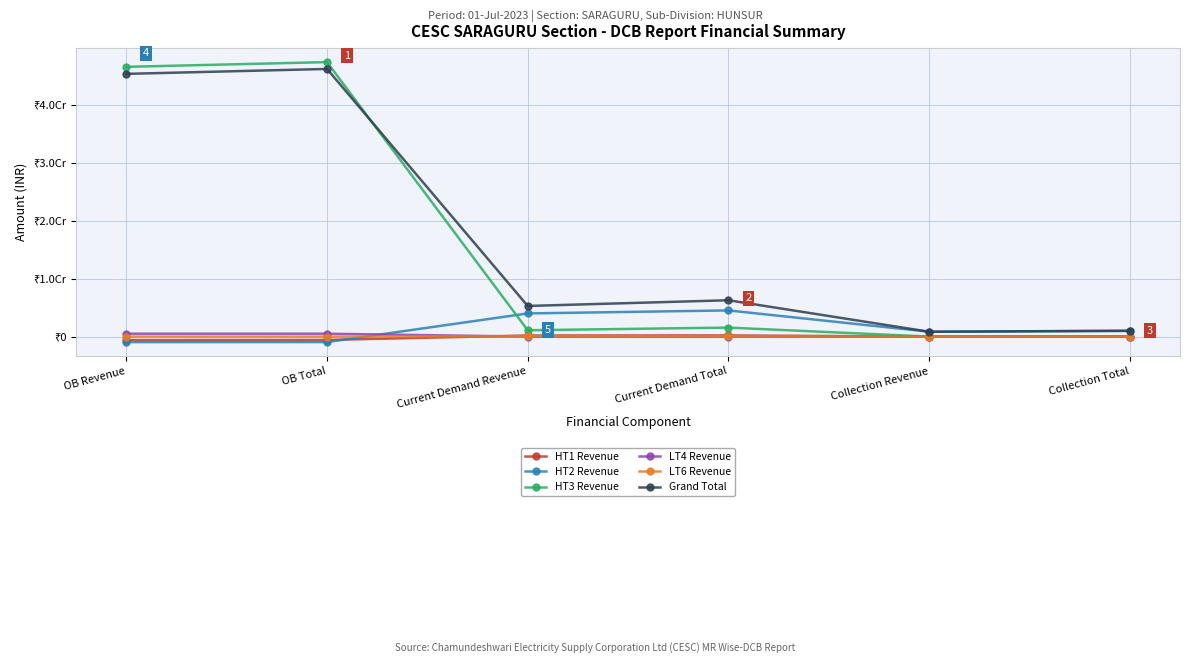

Reading left to right, transcribe all the data shown in this chart.

HT1 Revenue: OB Revenue=-600316.9	OB Total=-575952.0	Current Demand Revenue=192408.1	Current Demand Total=201148.0	Collection Revenue=0.0	Collection Total=0.0
HT2 Revenue: OB Revenue=-952558.3	OB Total=-944566.6	Current Demand Revenue=3993405.9	Current Demand Total=4508762.0	Collection Revenue=837013.8	Collection Total=997030.0
HT3 Revenue: OB Revenue=46494282.7	OB Total=47308133.0	Current Demand Revenue=1093781.9	Current Demand Total=1552688.0	Collection Revenue=0.0	Collection Total=0.0
LT4 Revenue: OB Revenue=499766.7	OB Total=499766.7	Current Demand Revenue=-2776.4	Current Demand Total=-2776.4	Collection Revenue=0.0	Collection Total=176.0
LT6 Revenue: OB Revenue=0.0	OB Total=0.0	Current Demand Revenue=58423.9	Current Demand Total=62028.0	Collection Revenue=0.0	Collection Total=0.0
Grand Total: OB Revenue=45283526.3	OB Total=46129733.1	Current Demand Revenue=5279595.9	Current Demand Total=6262598.0	Collection Revenue=837013.8	Collection Total=997030.0